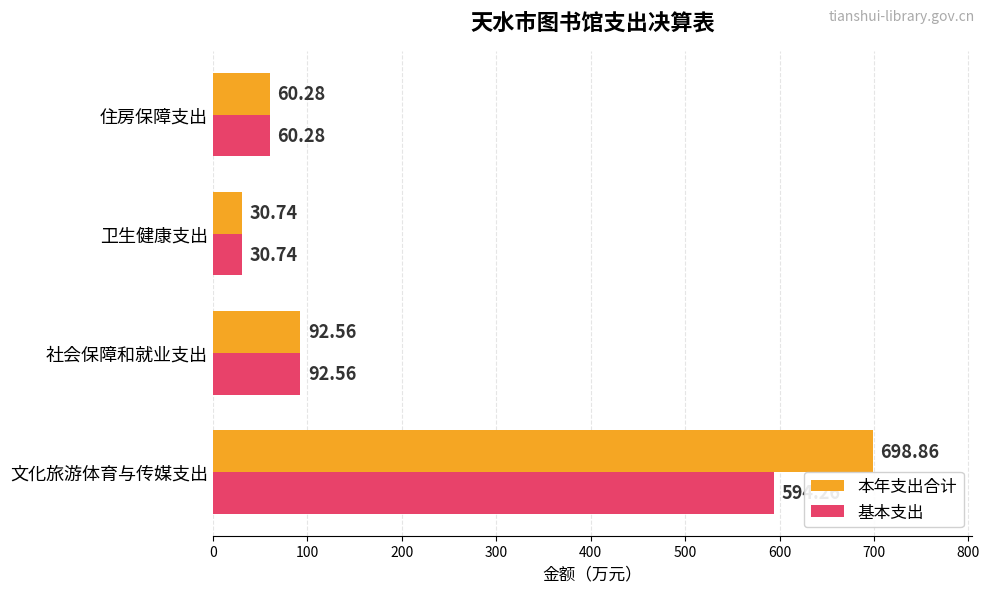

What is the minimum value shown in the chart?

30.7